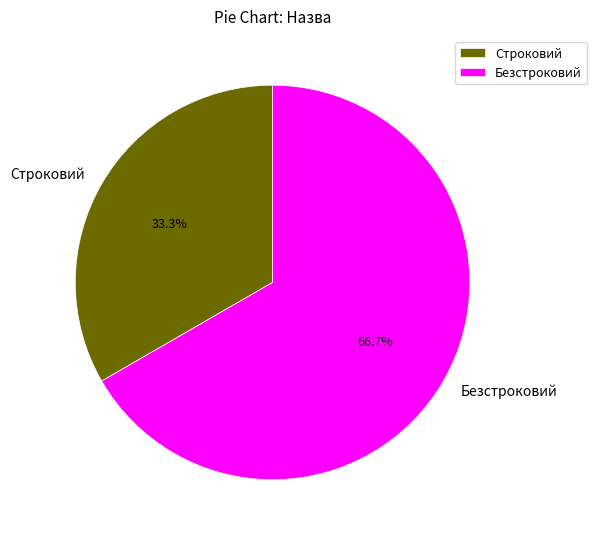

To the nearest percent, what is the average slice percentage?

50%